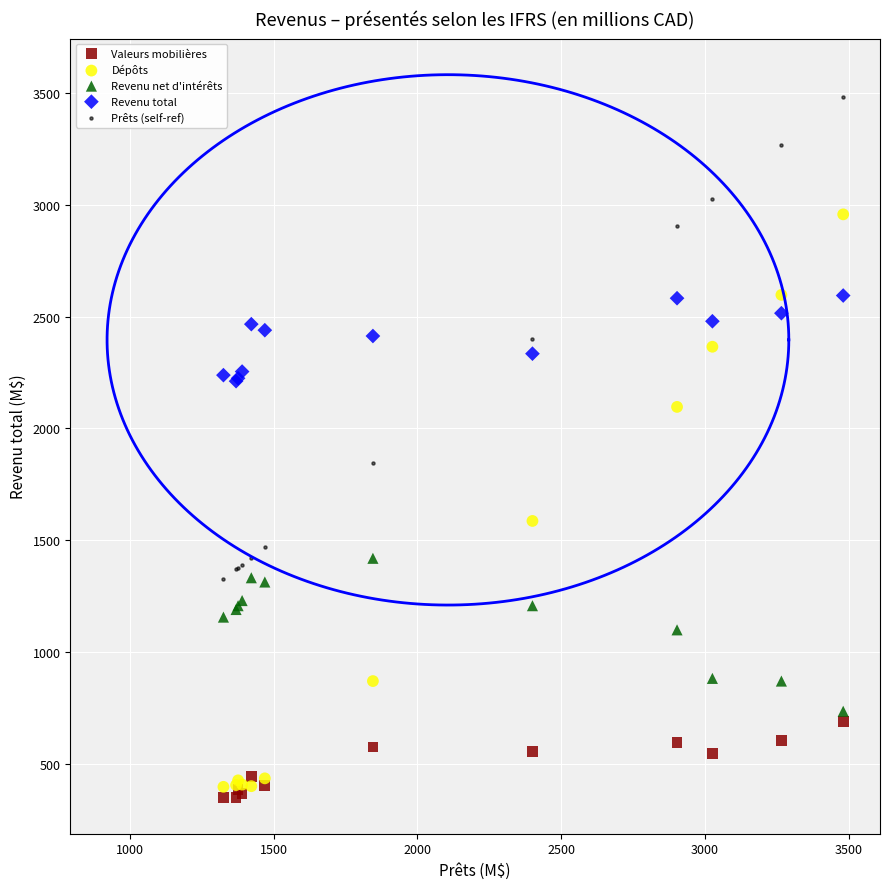

Which series contains the highest Y value?

Prêts (self-ref)